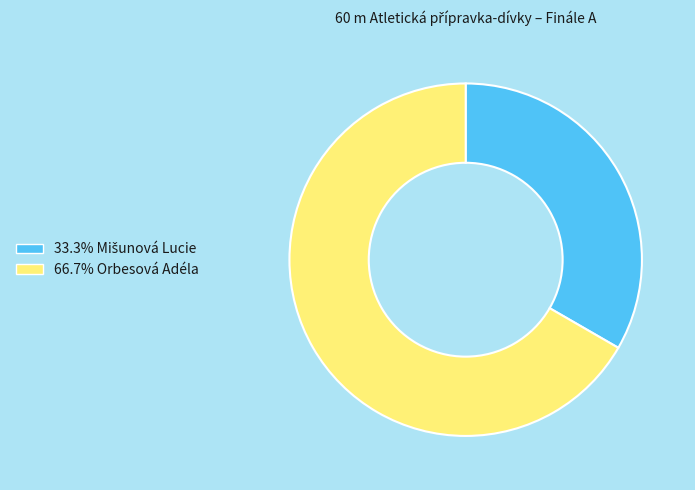

Does any single category account for the majority?

Yes